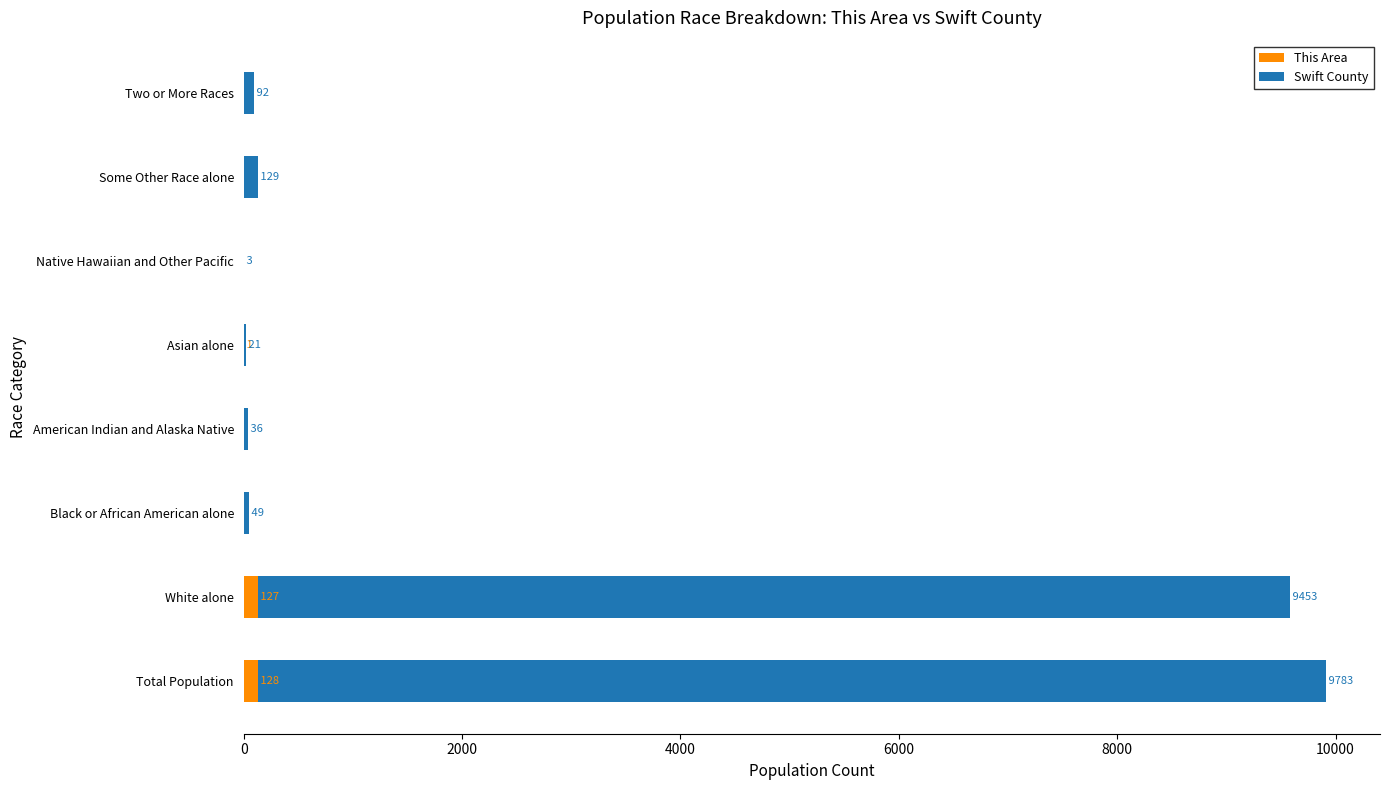

At which category is the sum across all series the highest?

Total Population